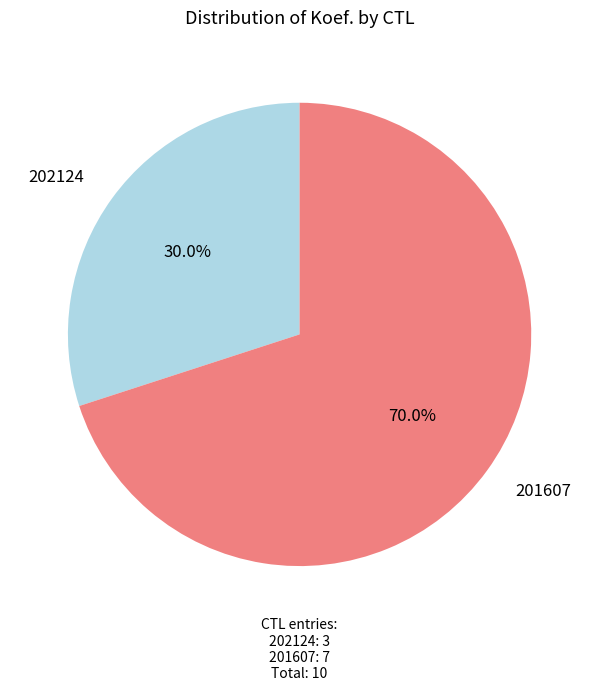

What is the ratio of the value at 202124 to the value at 201607?

0.4